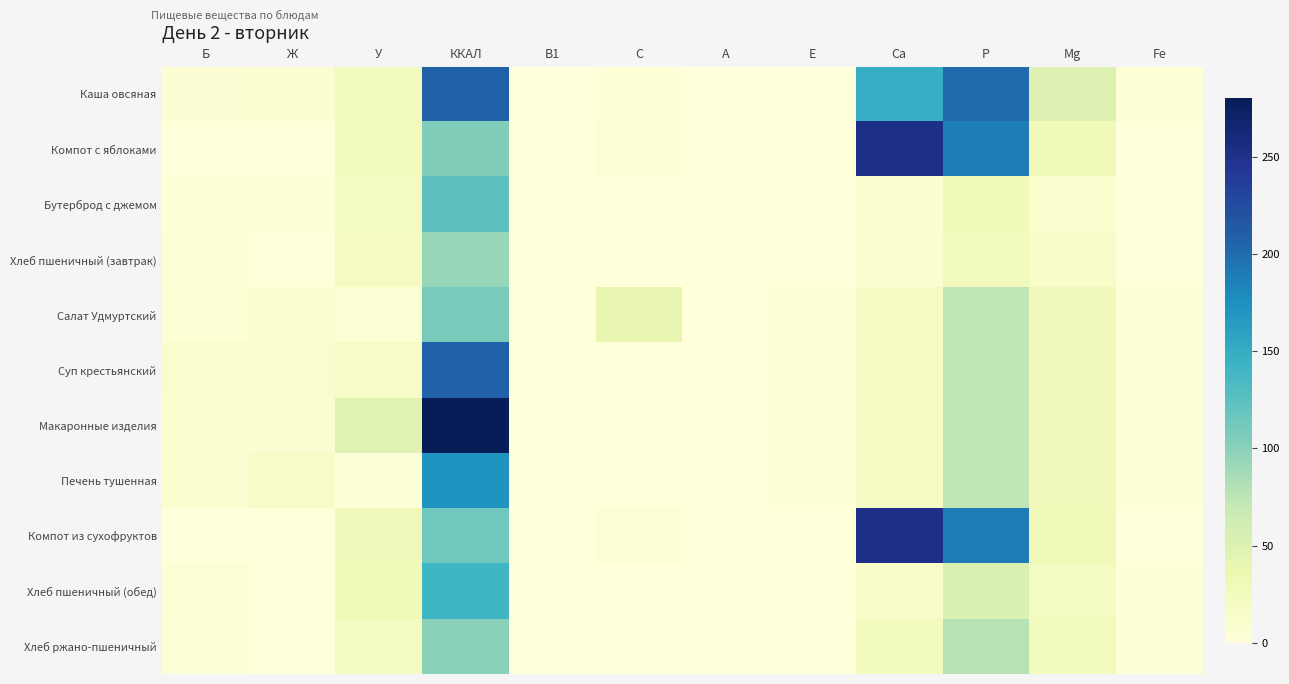

At how many categories does at least one series exceed 185?

3